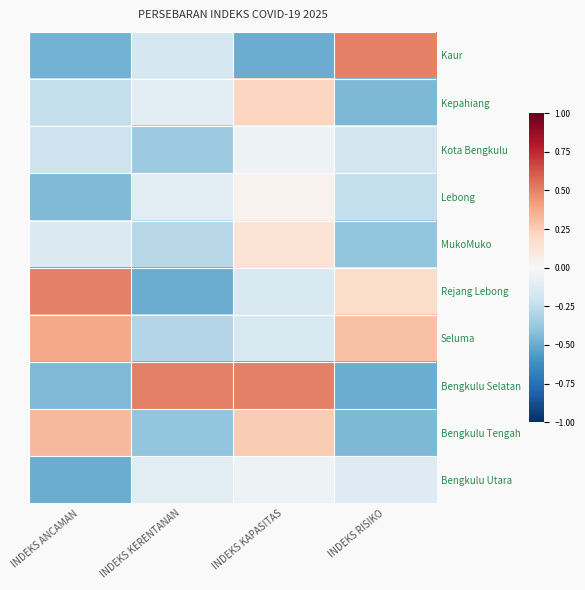

Which series has the largest total across all categories?

Seluma